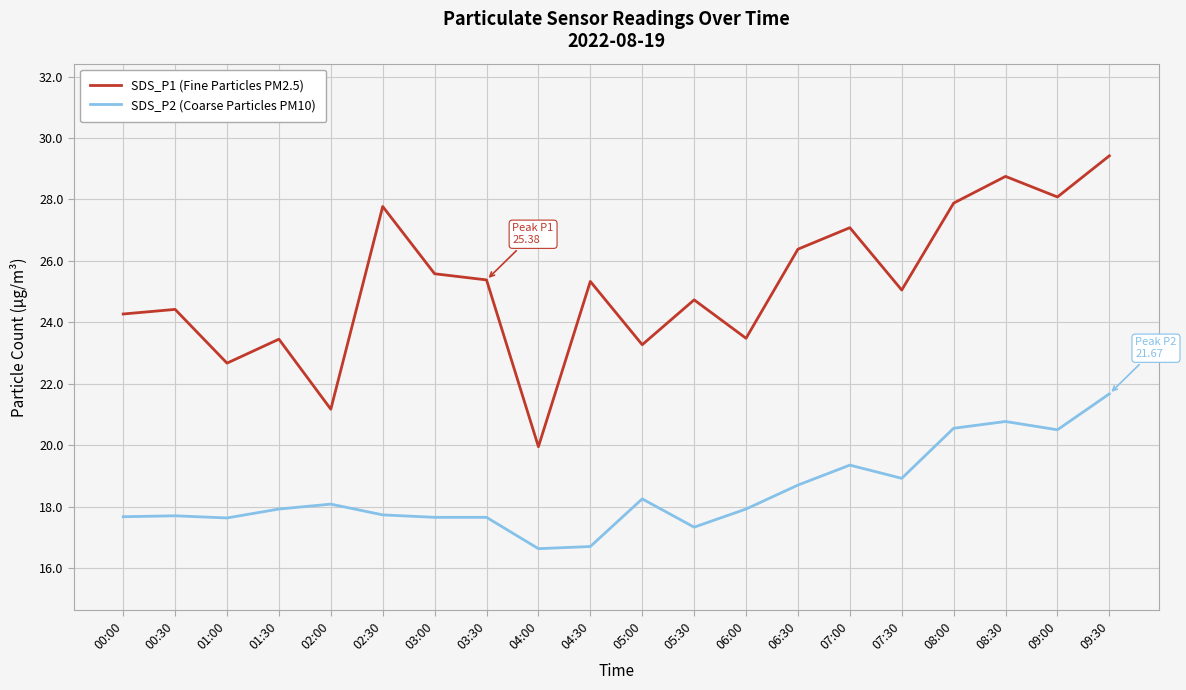

What is the sum of the SDS_P2 (Coarse Particles PM10) values at 06:30 and 00:30?

36.4